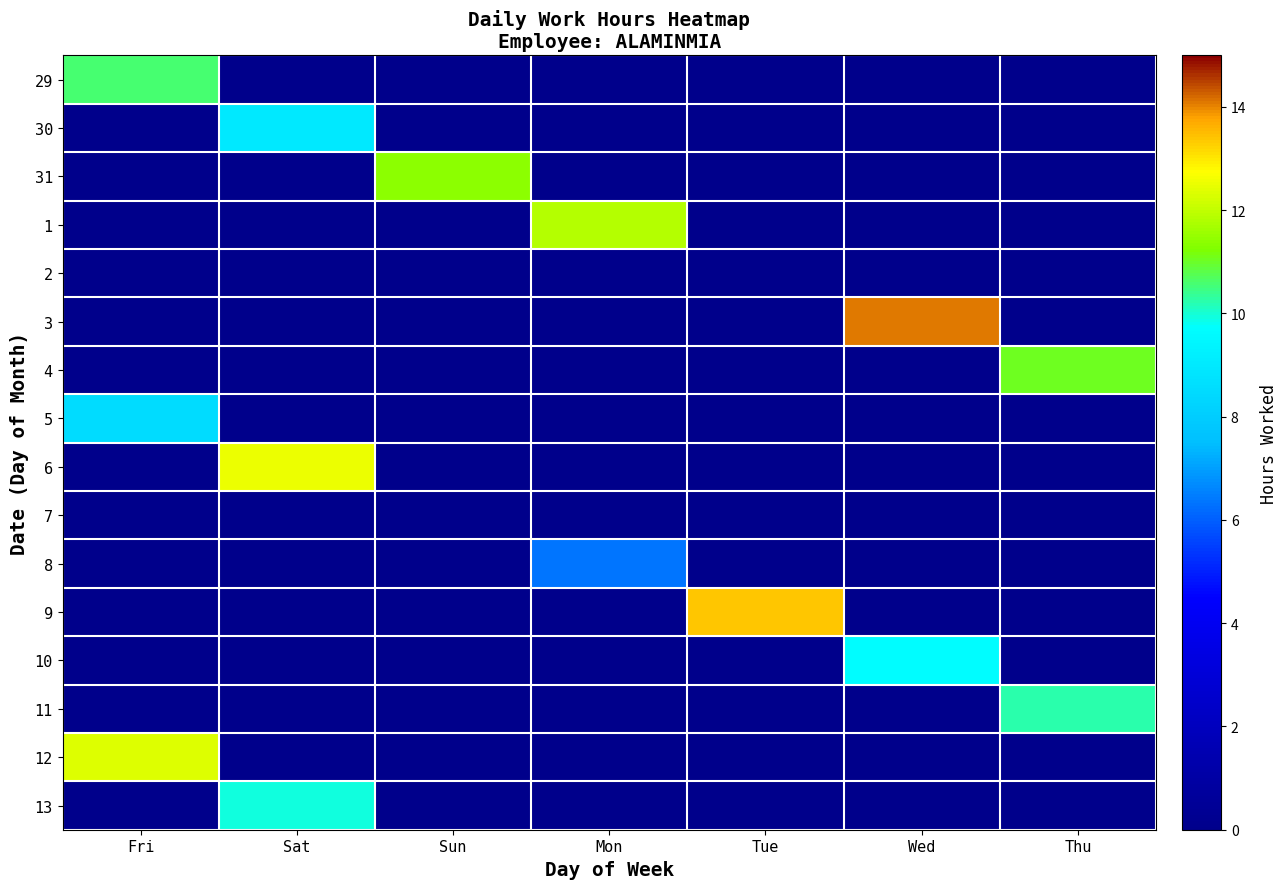

What is the greatest value displayed?

14.1